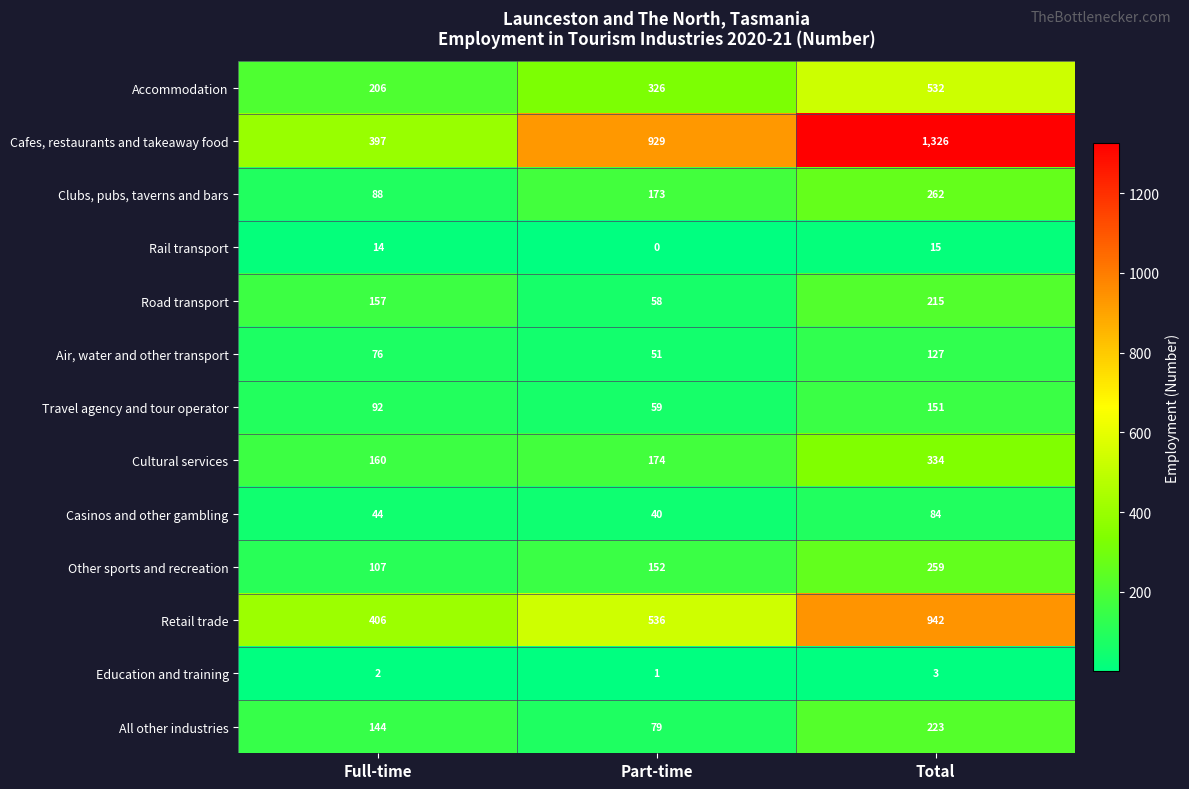

Between Part-time and Total, which series saw the biggest shift?

Retail trade